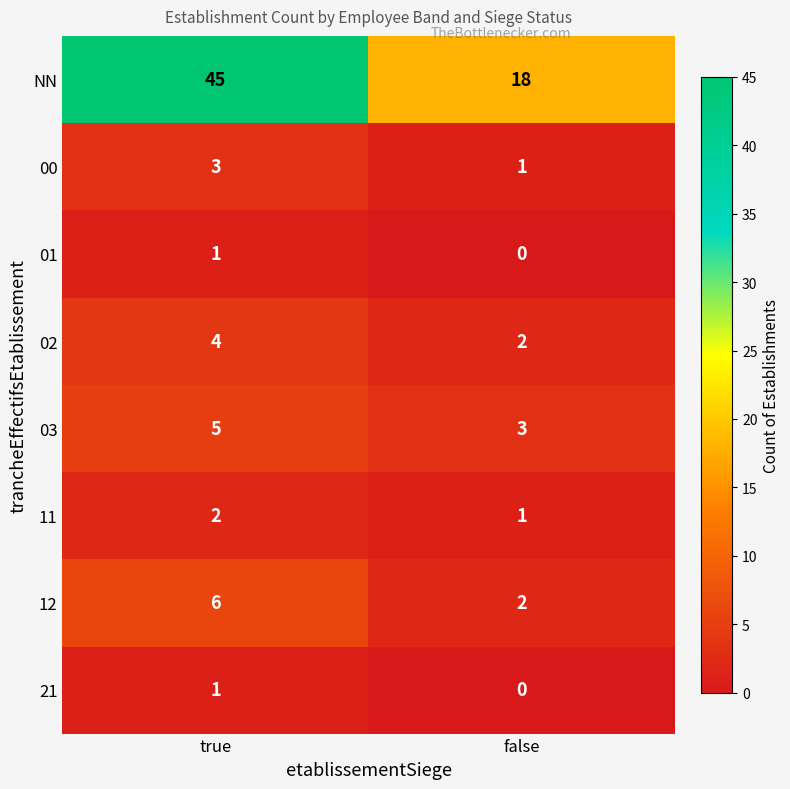

What is the sum of all 12 values?

8